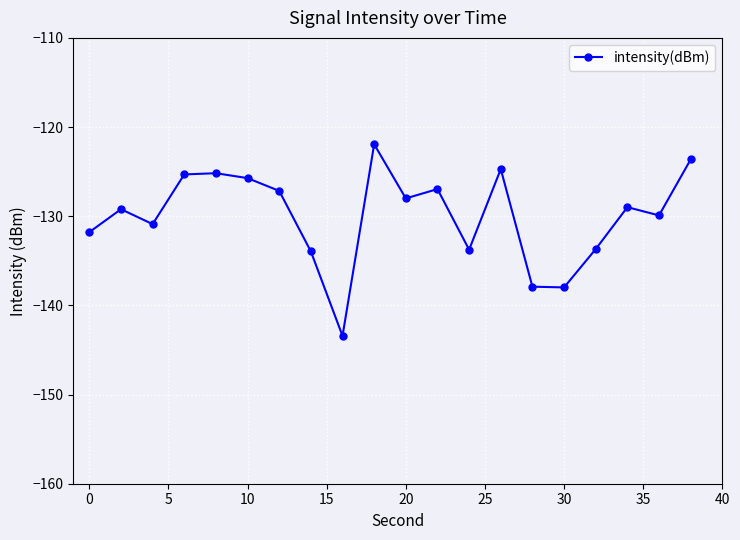

What is the sum of all values?

-2600.1